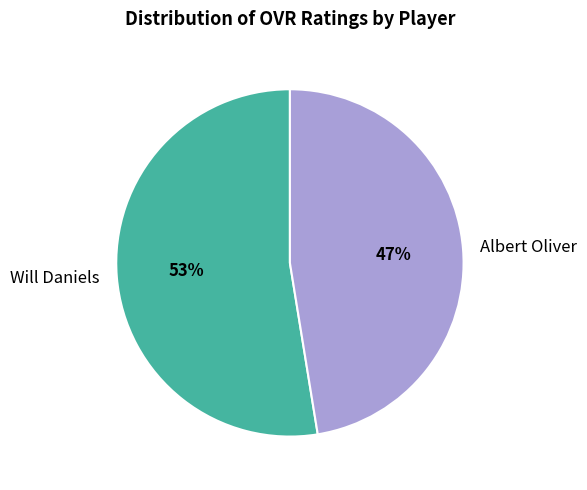

Is the sum of Will Daniels and Albert Oliver greater than half?

Yes